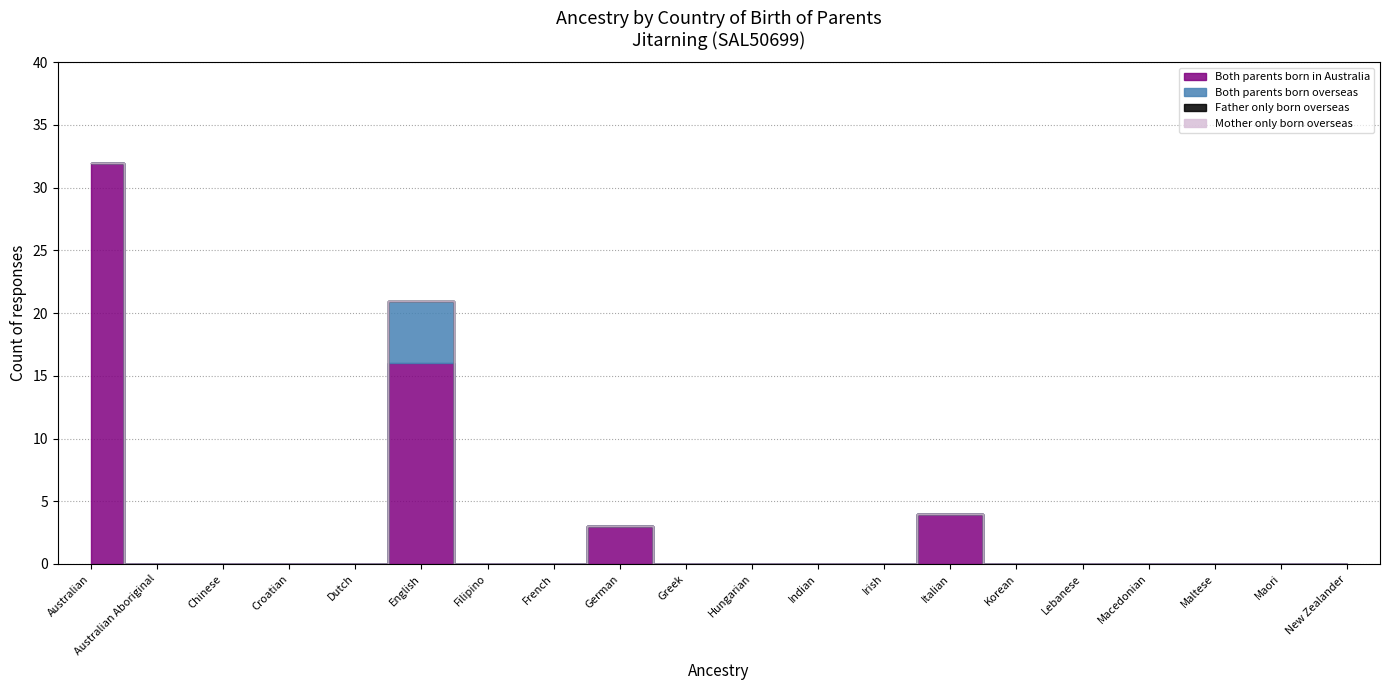

What is the label of the 13th point from the left?

Irish